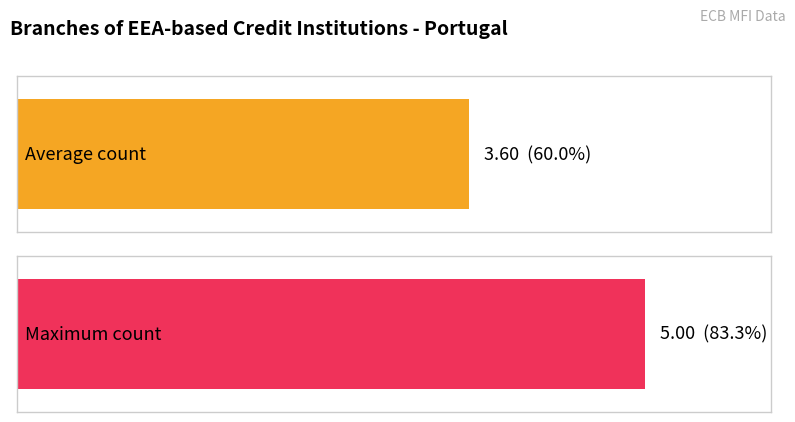

Count the number of data series in this chart.

1